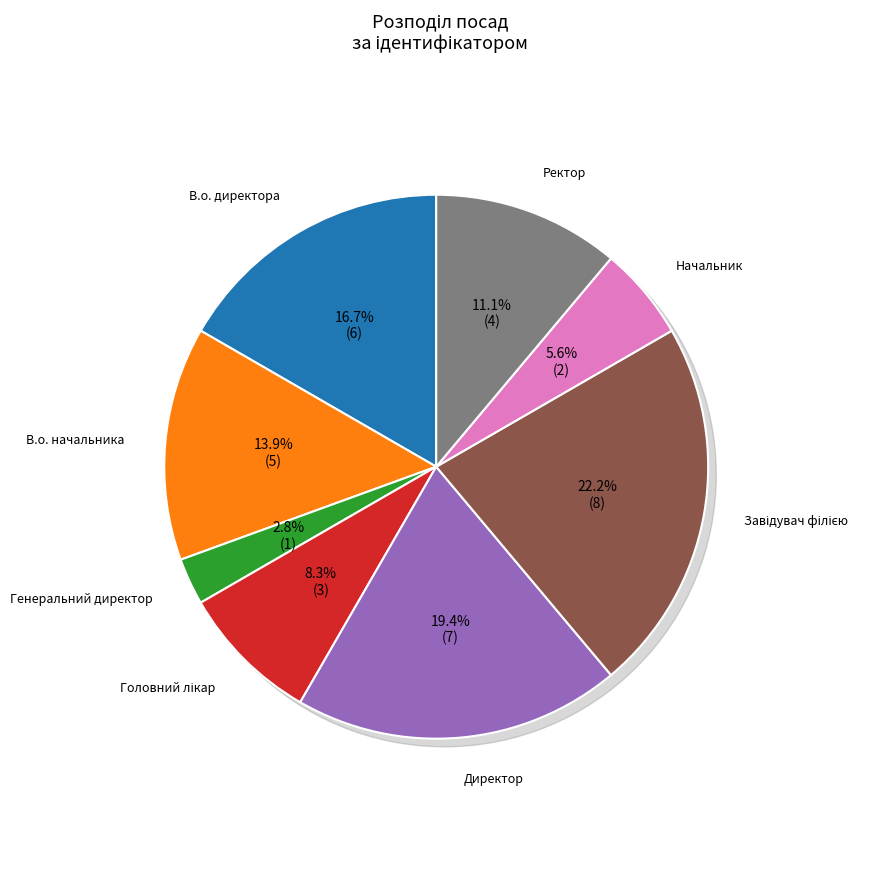

How many slices are in this pie chart?

8